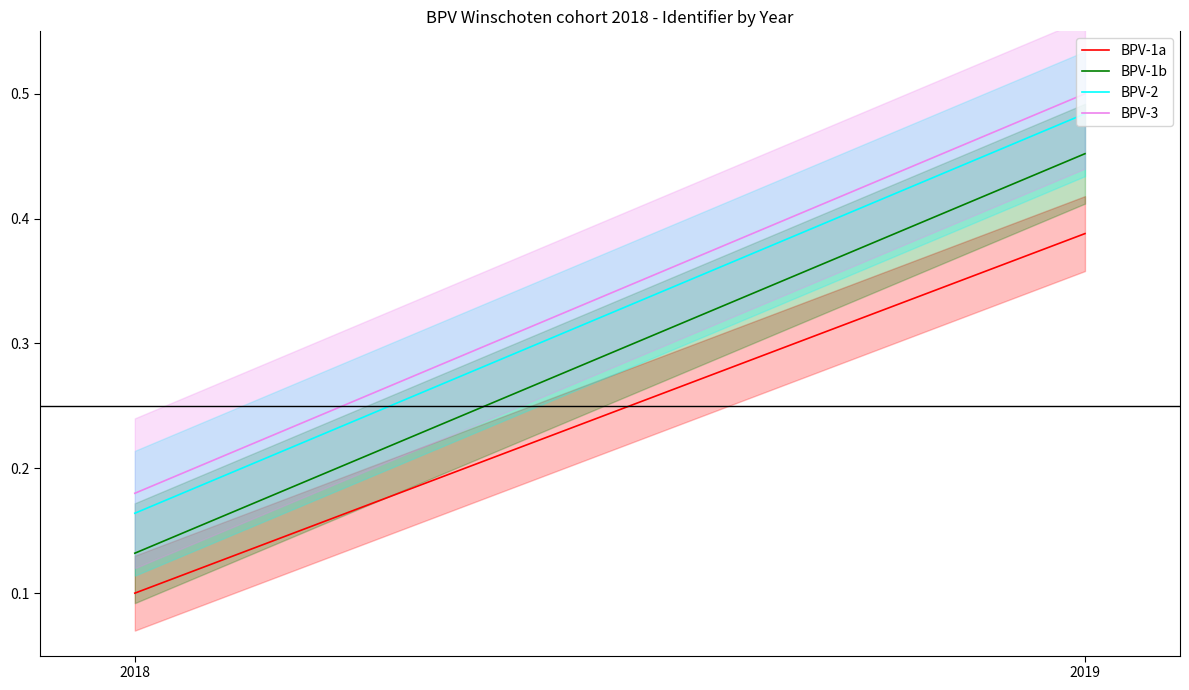

Which series has the largest range (max minus min)?

BPV-1b